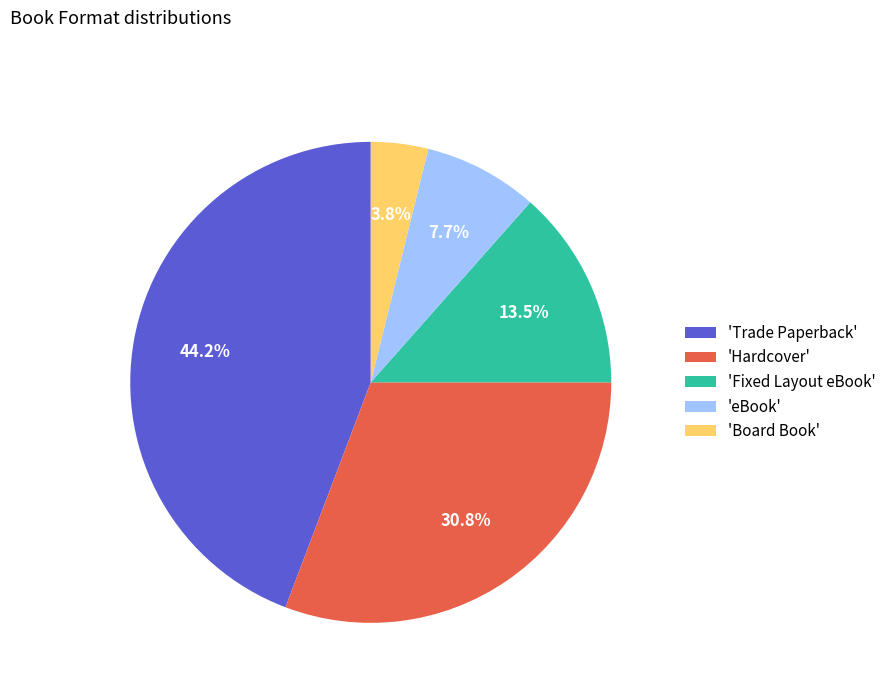

Does any single category account for the majority?

No